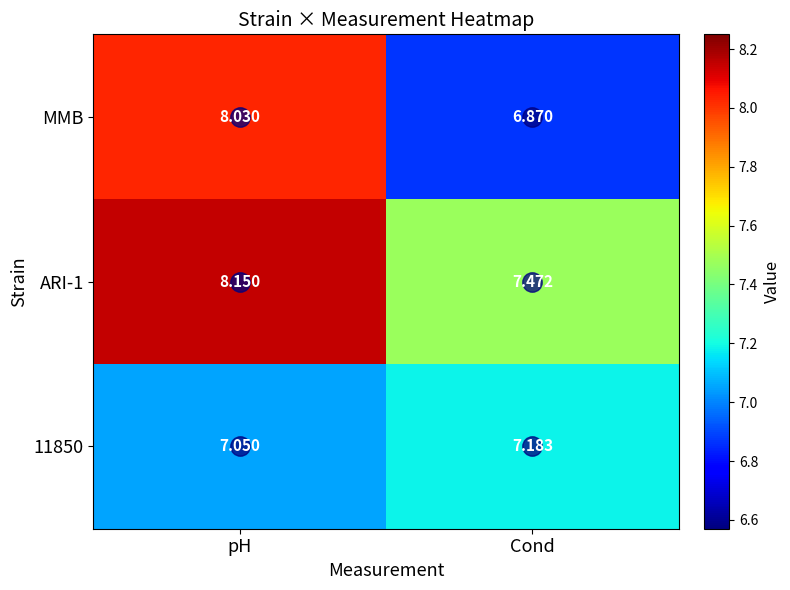

Which series changed the most between pH and Cond?

MMB